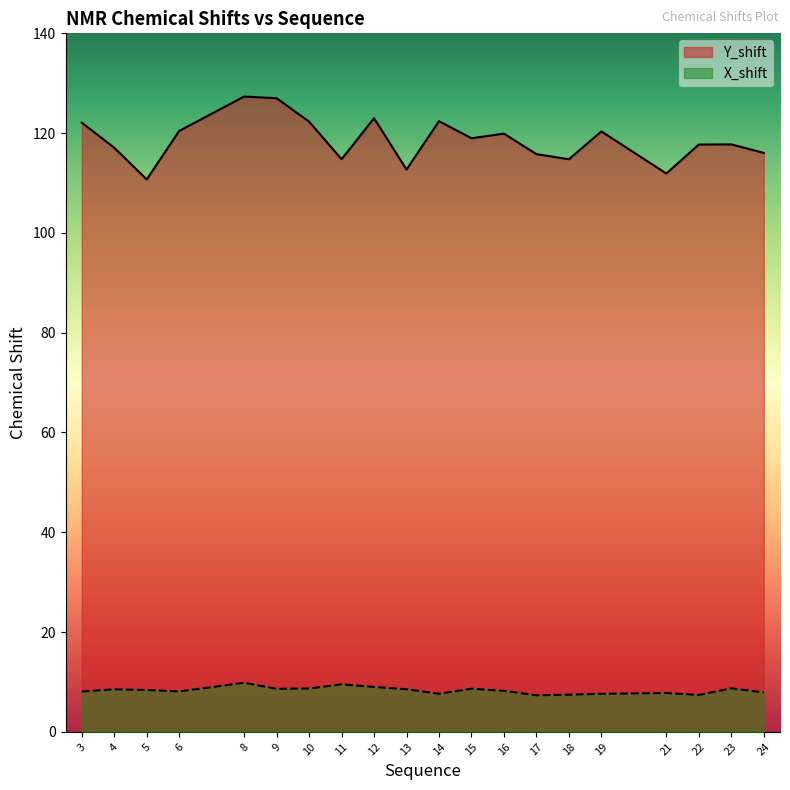

Between 4 and 22, which series saw the biggest shift?

X_shift